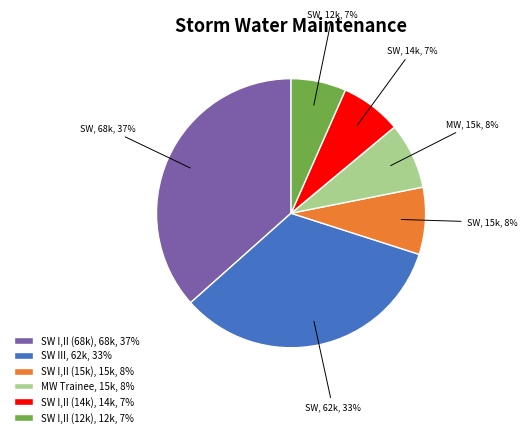

Combined, do SW I,II (14k), 14k, 7% and SW I,II (68k), 68k, 37% account for over 50%?

No